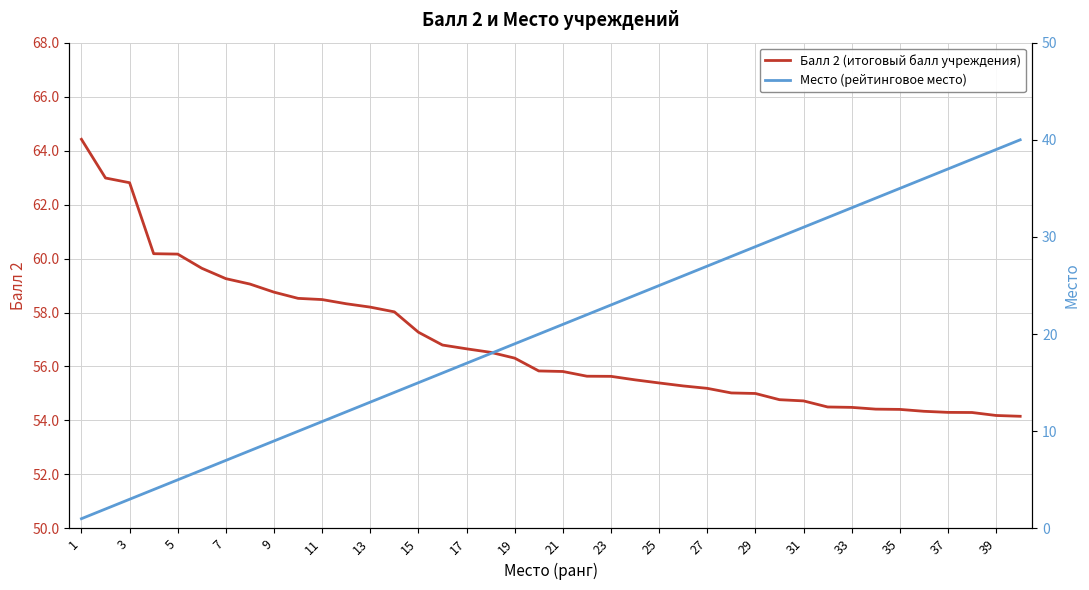

The Балл 2 (итоговый балл учреждения) series shows 82.1 at 21. True or false?

False